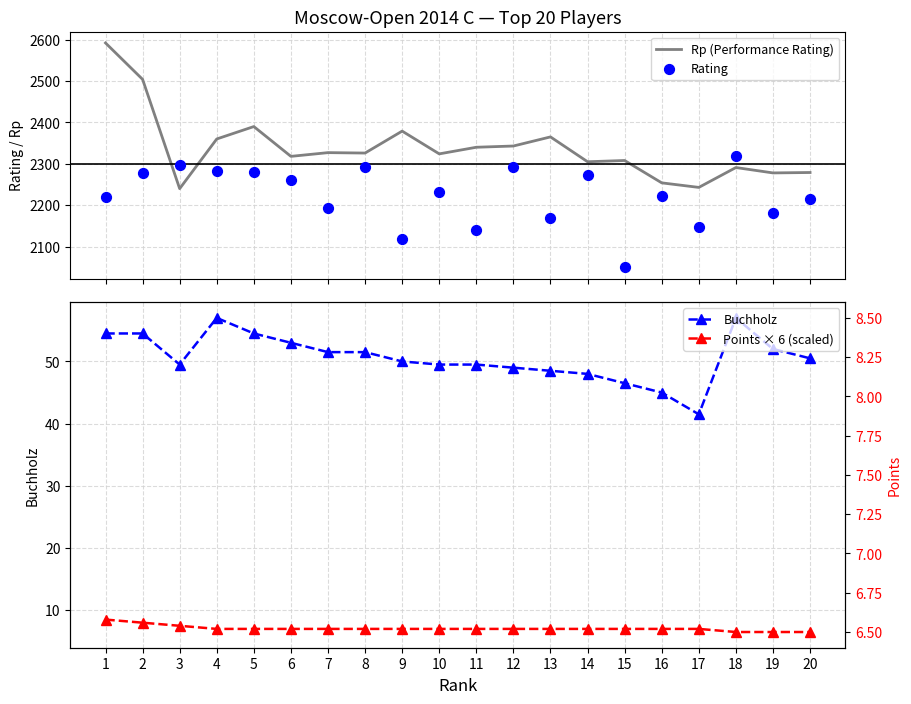

At how many categories does at least one series exceed 606?

20